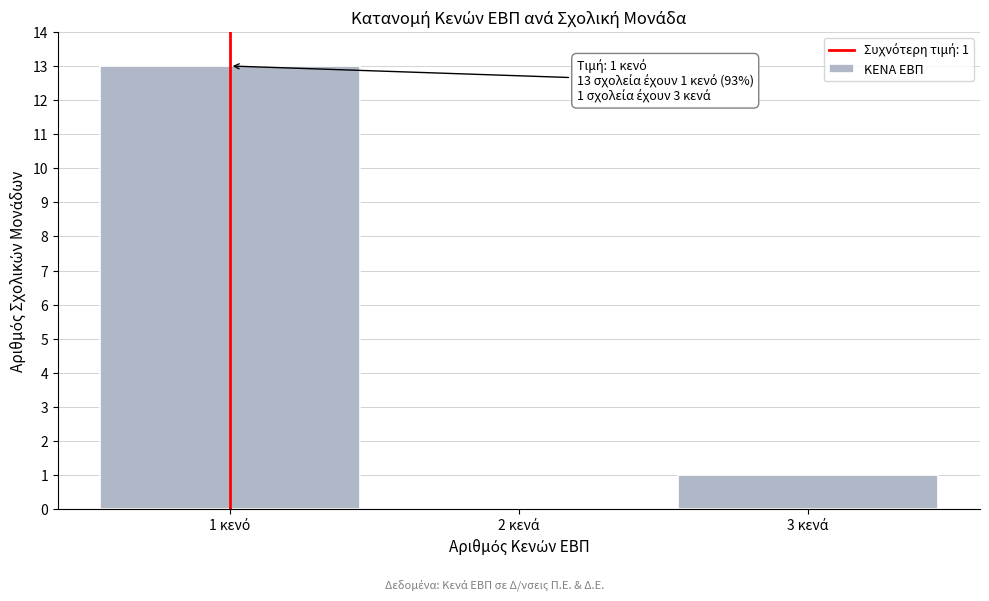

What is the maximum value shown in the chart?

13